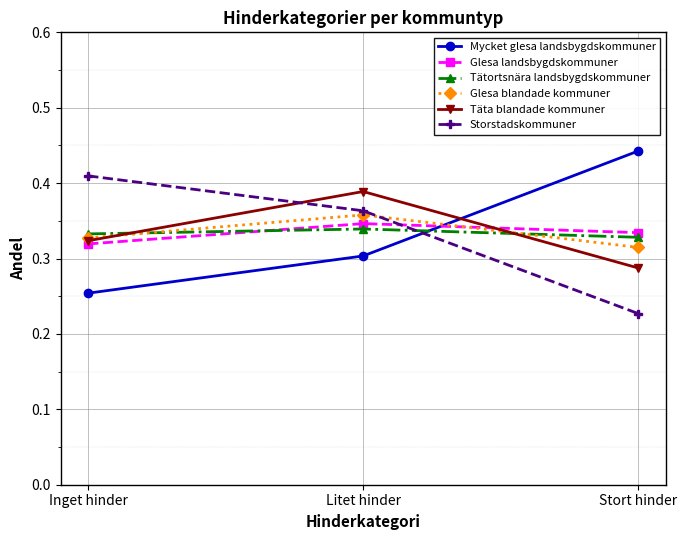

What is the total value across all series at Inget hinder?

2.0